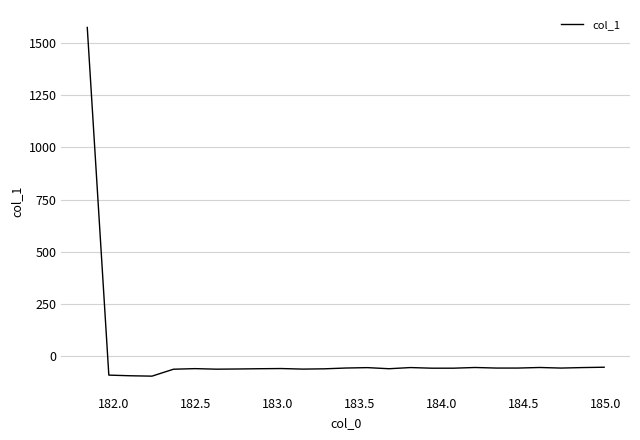

What is the greatest value displayed?

1573.4